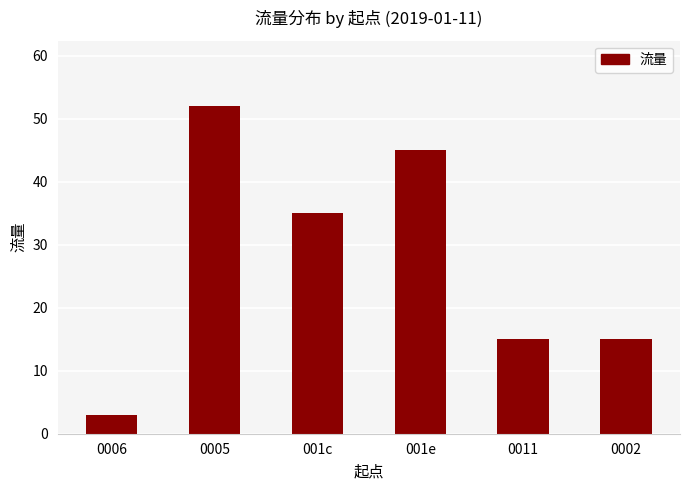

Reading left to right, list all the values displayed in this chart.

0006=3	0005=52	001c=35	001e=45	0011=15	0002=15